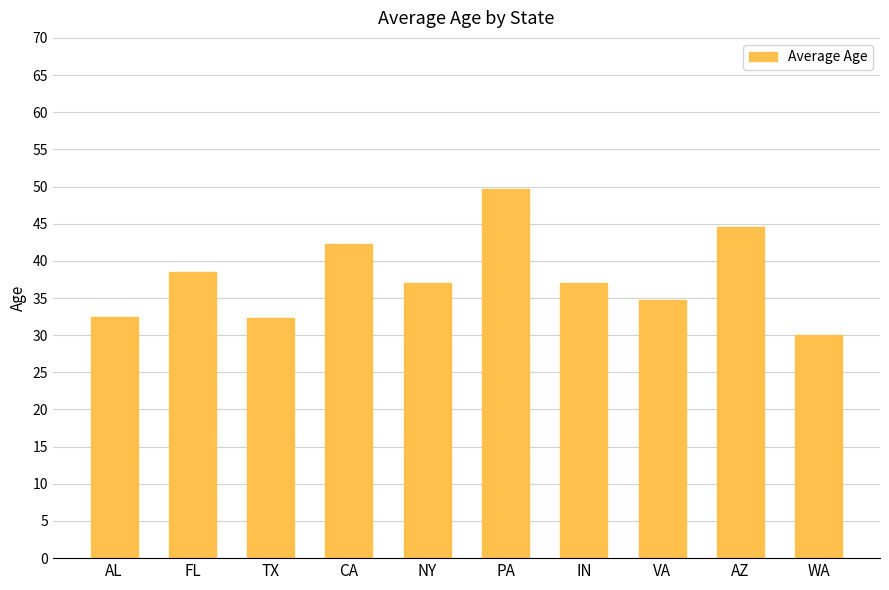

What is the difference between the maximum and second lowest values?

17.4